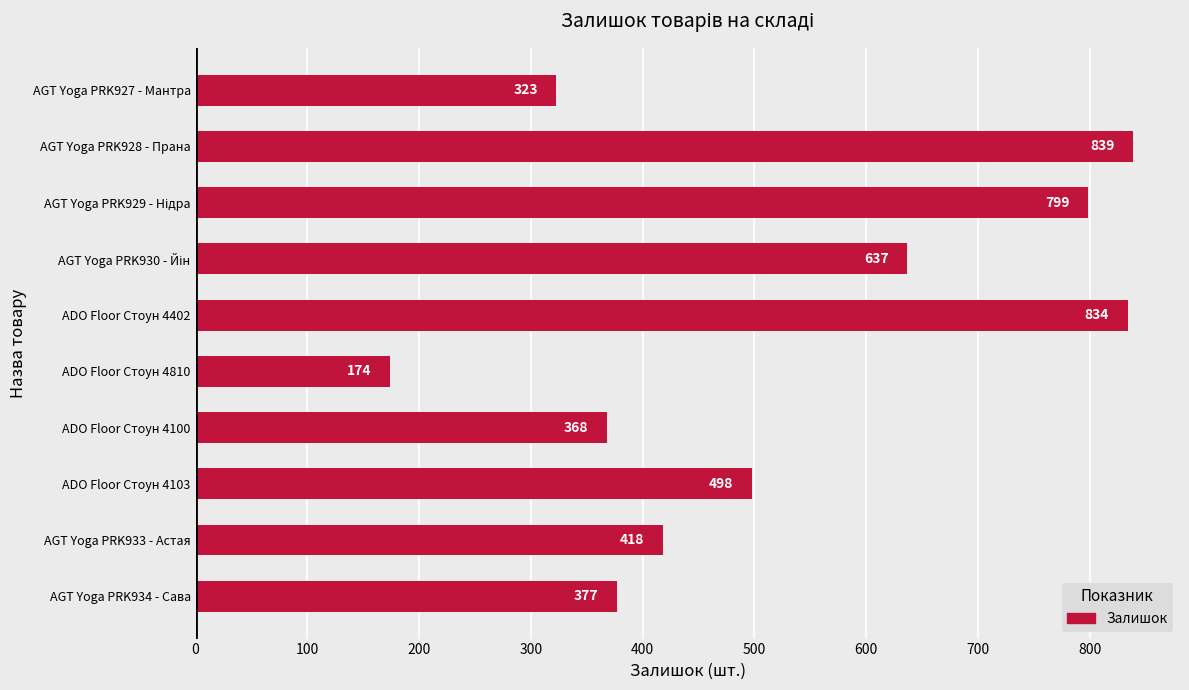

Reading bottom to top, transcribe all the data shown in this chart.

377	418	498	368	174	834	637	799	839	323